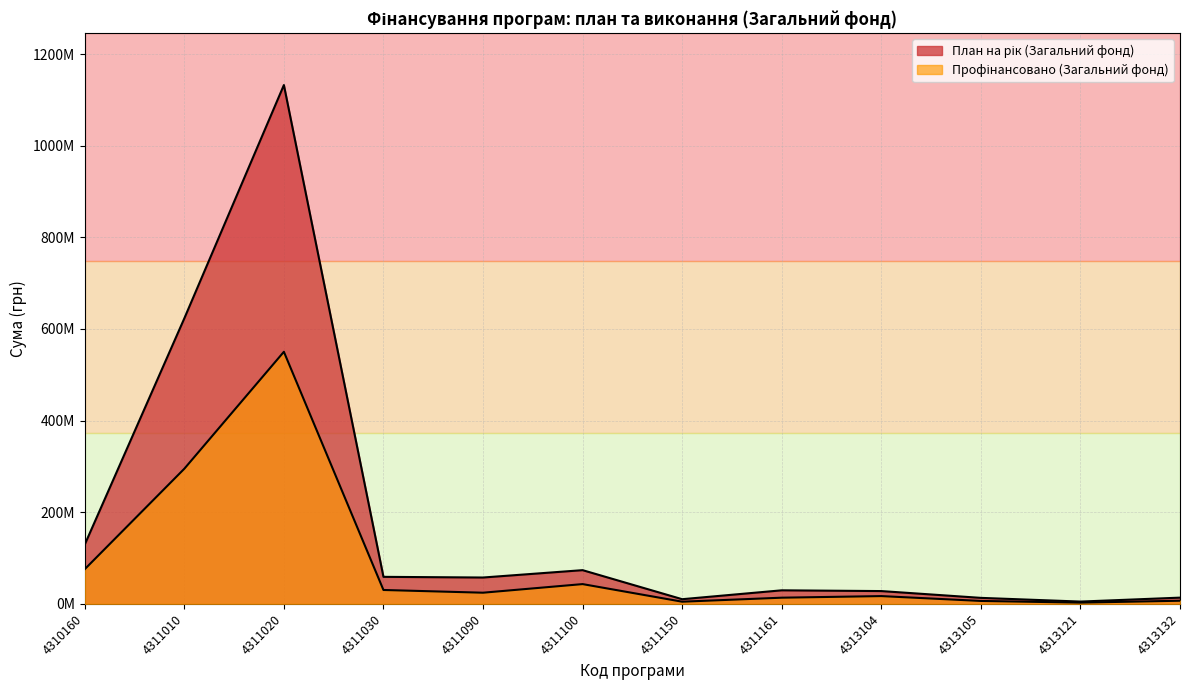

What is the total value across all series at 4310160?

205178605